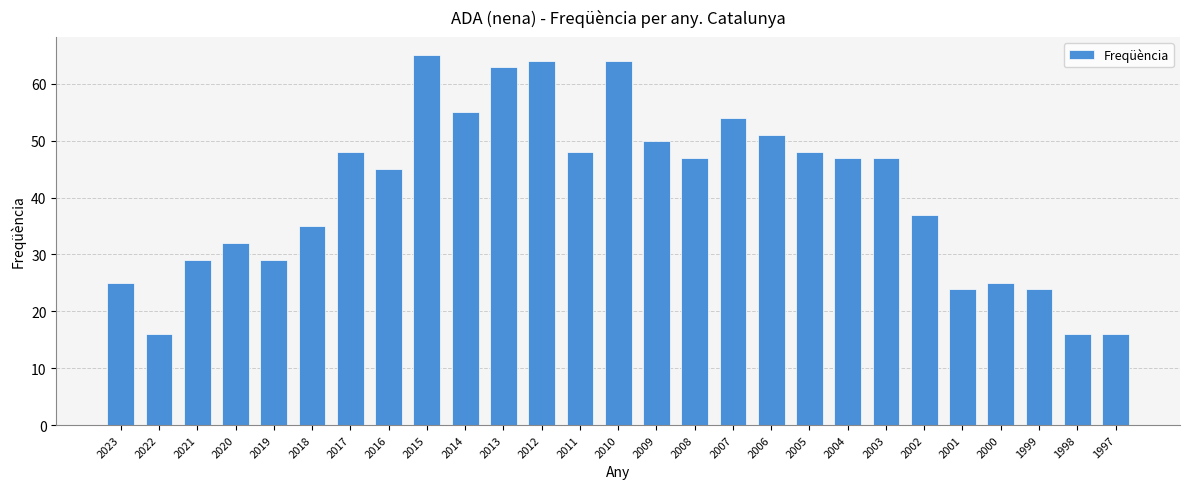

How many bars are there in total?

27